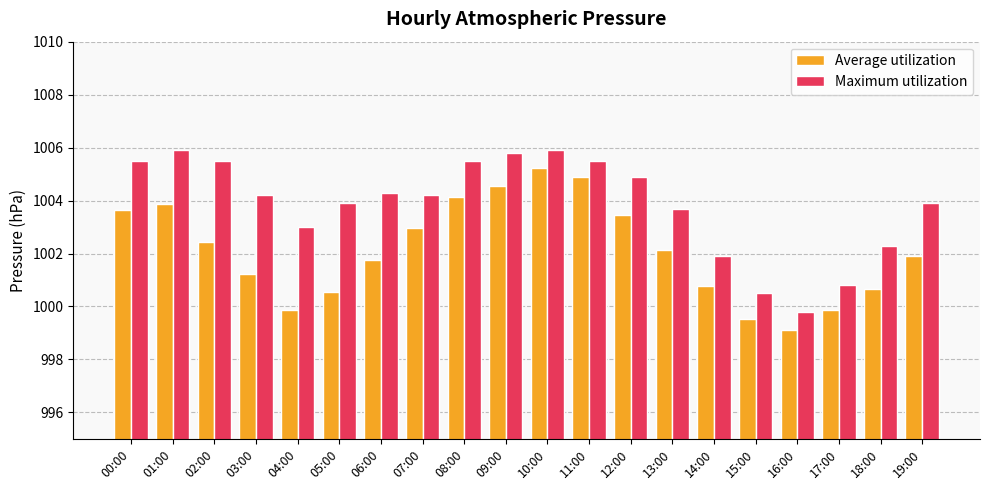

What is the difference between the highest and lowest values at 09:00?

1.2